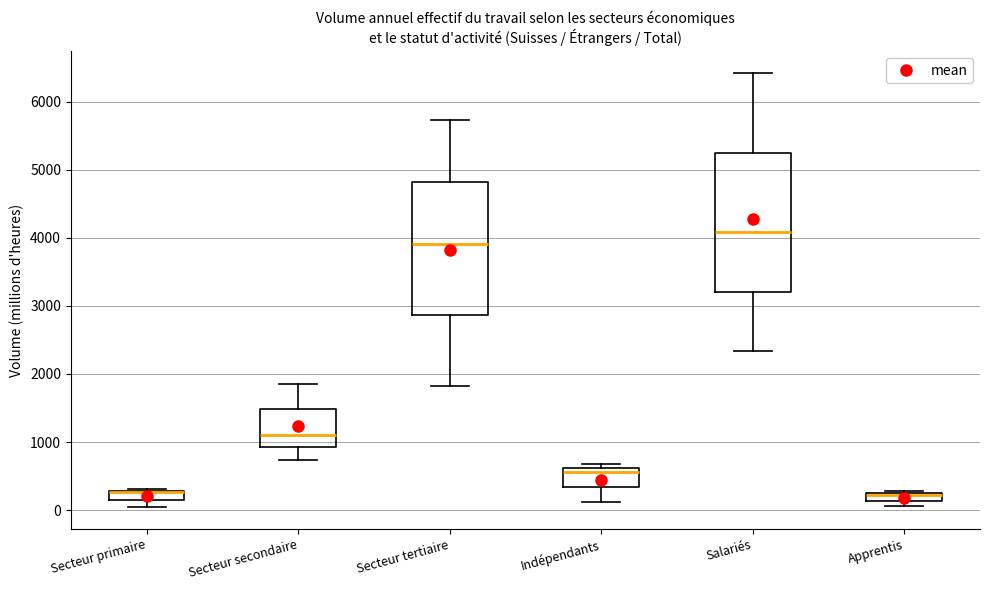

Where does the lower whisker of the box for Salariés end on the y-axis? The values are not printed on the chart, so give them approximately, as read against the axis.

2300